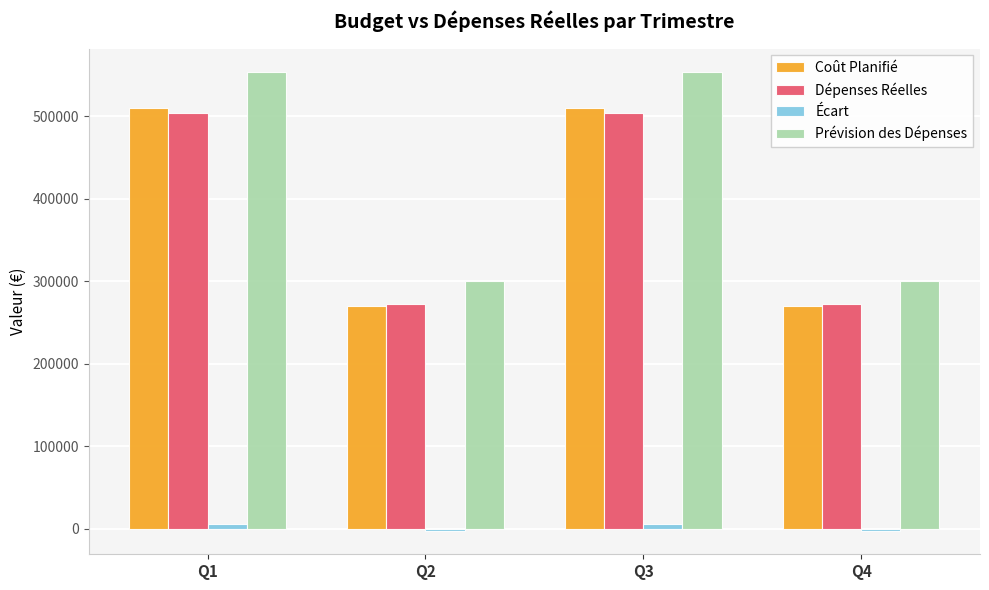

Are the bars horizontal?

No